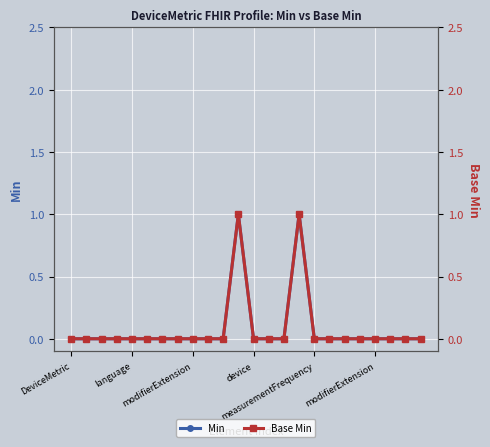

True or false: Min and Base Min intersect in this chart.

False